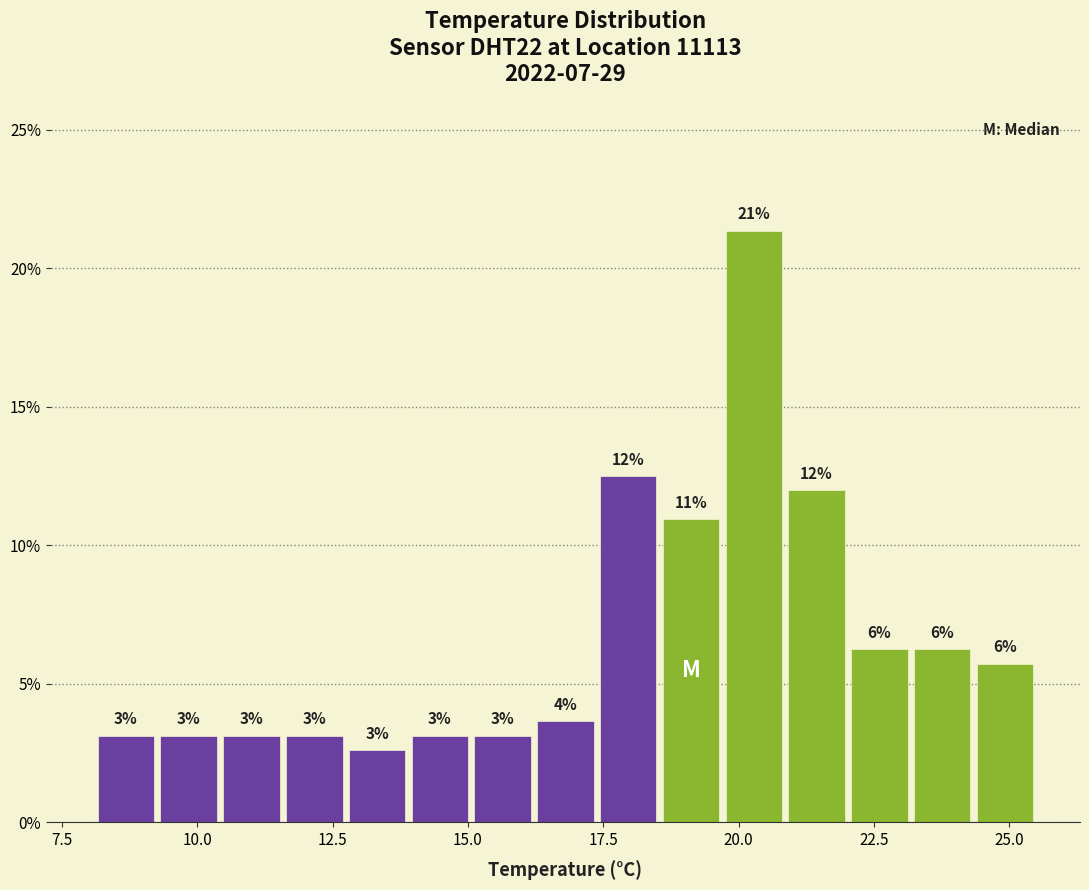

Read against the x-axis, roughly where is the centre of the tallest bar?

20.5